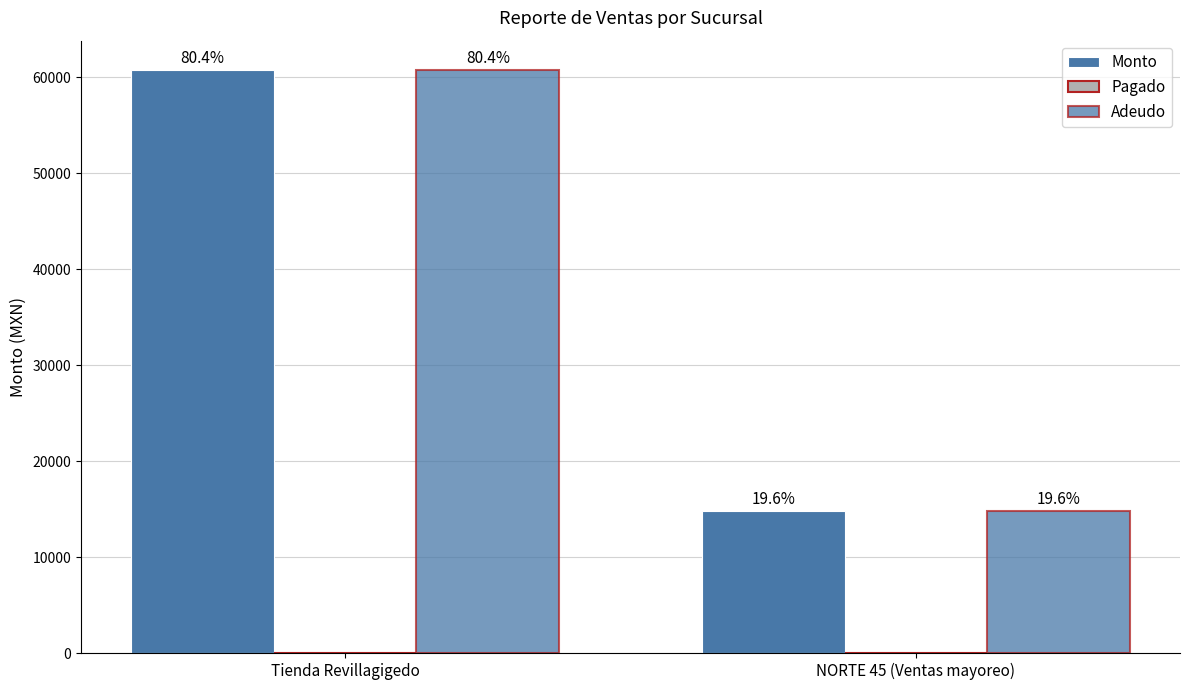

What is the sum of the Monto values at Tienda Revillagigedo and NORTE 45 (Ventas mayoreo)?

75608